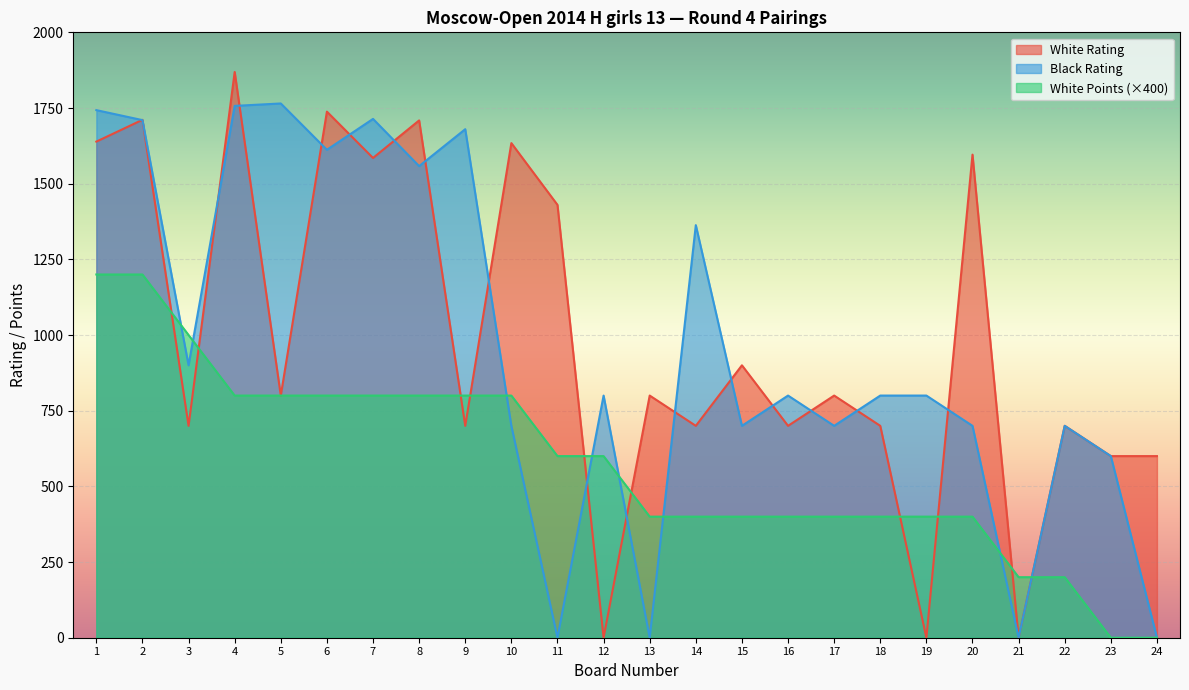

How many times do Black Rating and White Rating cross each other?

17